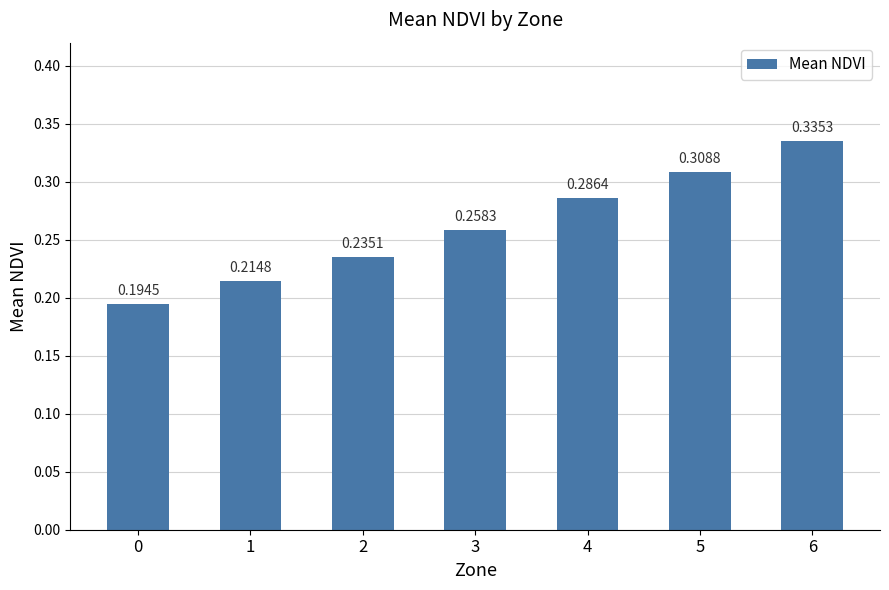

Between 2 and 3, which is larger?

3